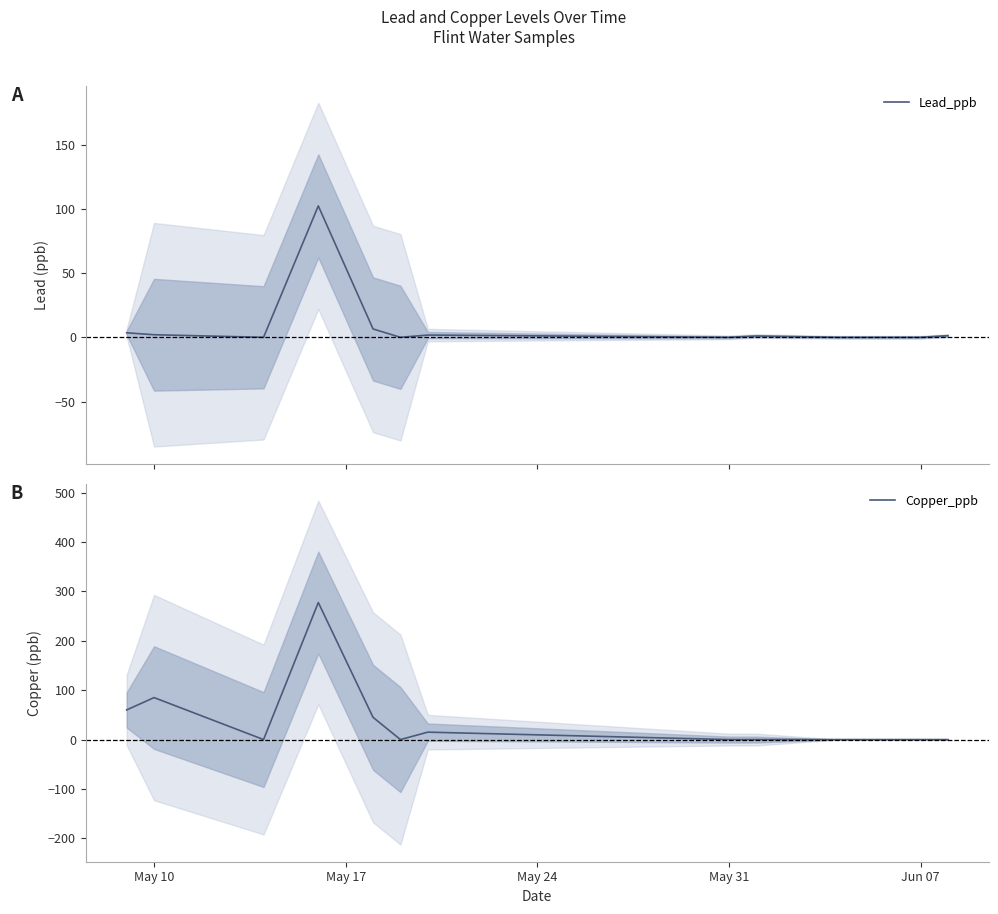

True or false: Copper_ppb and Lead_ppb intersect in this chart.

False